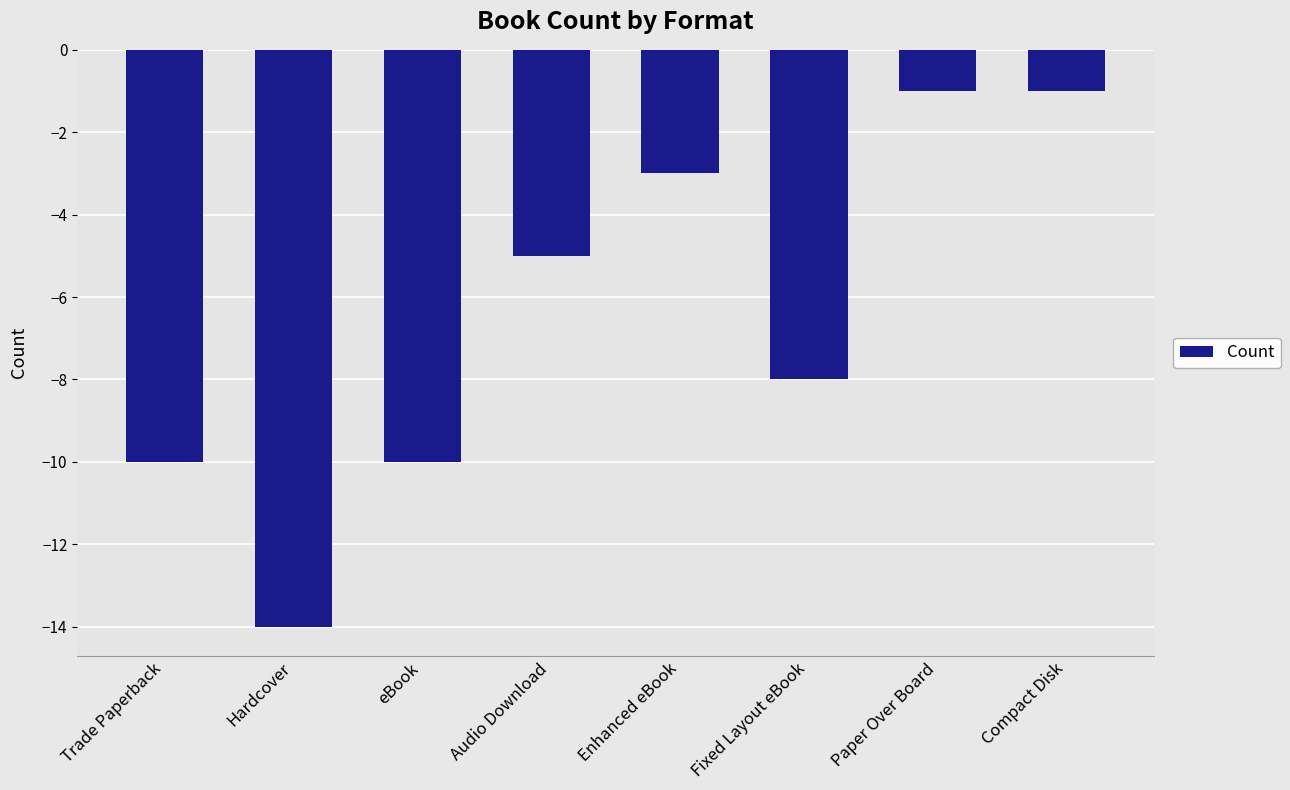

What position from the left is Audio Download?

4